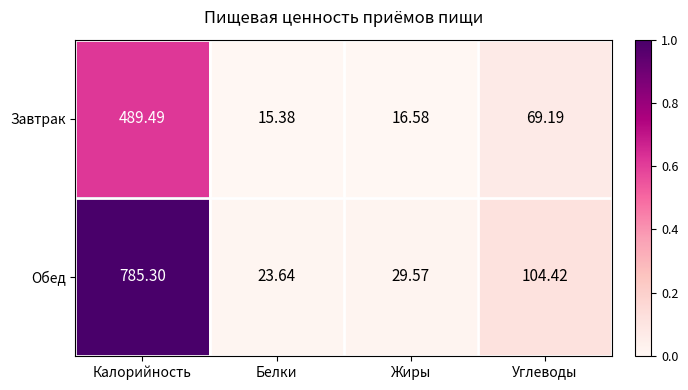

Which series has the largest range (max minus min)?

Обед